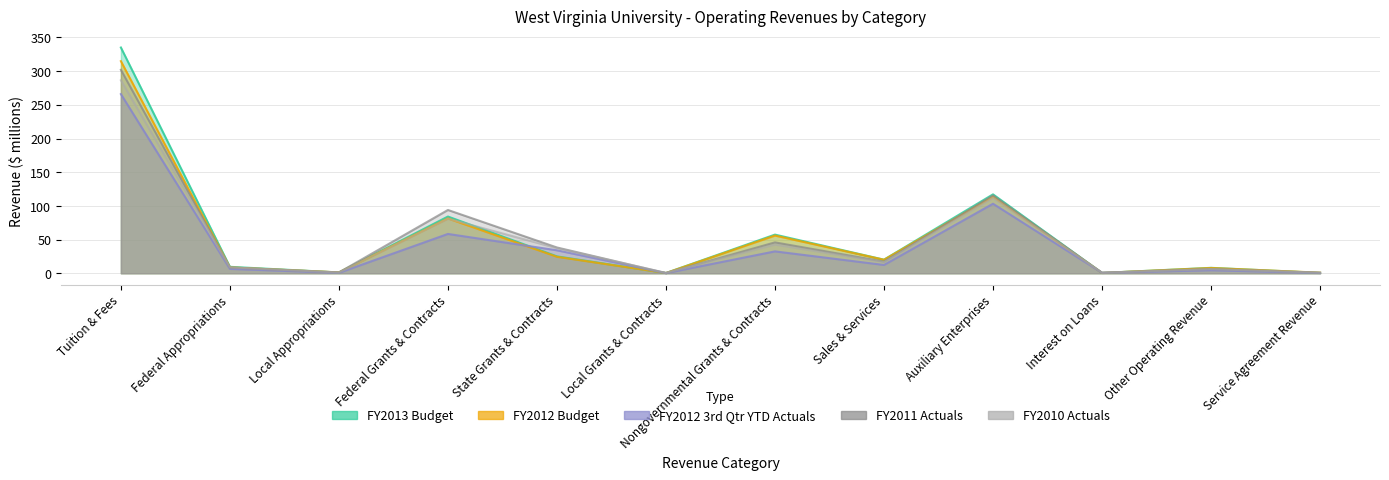

Is it true that FY2011 Actuals equals 0.3 at Local Grants & Contracts?

True